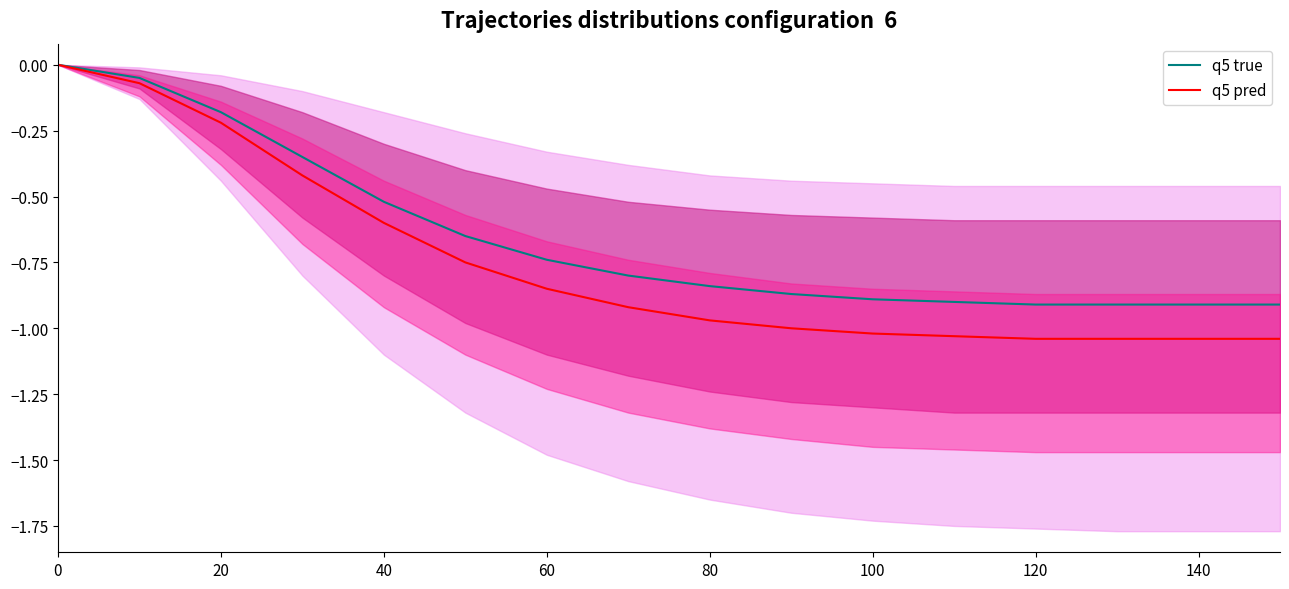

What is the lowest value of the q5 pred series?

-1.0